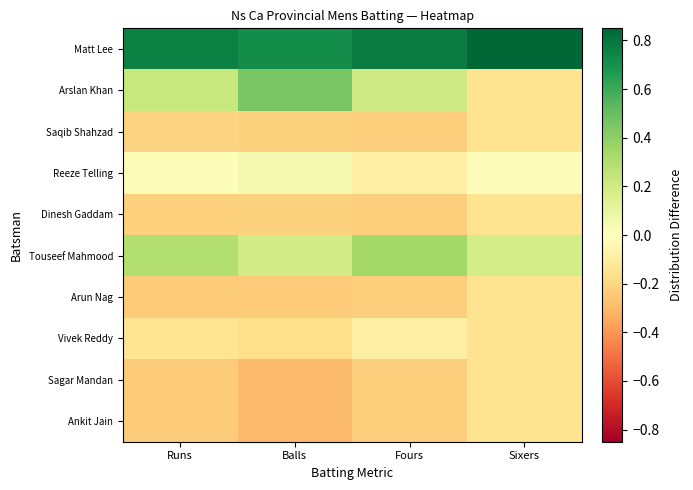

Reading left to right, transcribe all the data shown in this chart.

Matt Lee: Runs=0.8	Balls=0.7	Fours=0.8	Sixers=0.8
Arslan Khan: Runs=0.2	Balls=0.5	Fours=0.2	Sixers=-0.1
Saqib Shahzad: Runs=-0.2	Balls=-0.2	Fours=-0.2	Sixers=-0.1
Reeze Telling: Runs=0.0	Balls=0.0	Fours=-0.1	Sixers=0.0
Dinesh Gaddam: Runs=-0.2	Balls=-0.2	Fours=-0.2	Sixers=-0.1
Touseef Mahmood: Runs=0.3	Balls=0.2	Fours=0.3	Sixers=0.2
Arun Nag: Runs=-0.2	Balls=-0.2	Fours=-0.2	Sixers=-0.1
Vivek Reddy: Runs=-0.1	Balls=-0.2	Fours=-0.1	Sixers=-0.1
Sagar Mandan: Runs=-0.2	Balls=-0.3	Fours=-0.2	Sixers=-0.1
Ankit Jain: Runs=-0.2	Balls=-0.3	Fours=-0.2	Sixers=-0.1